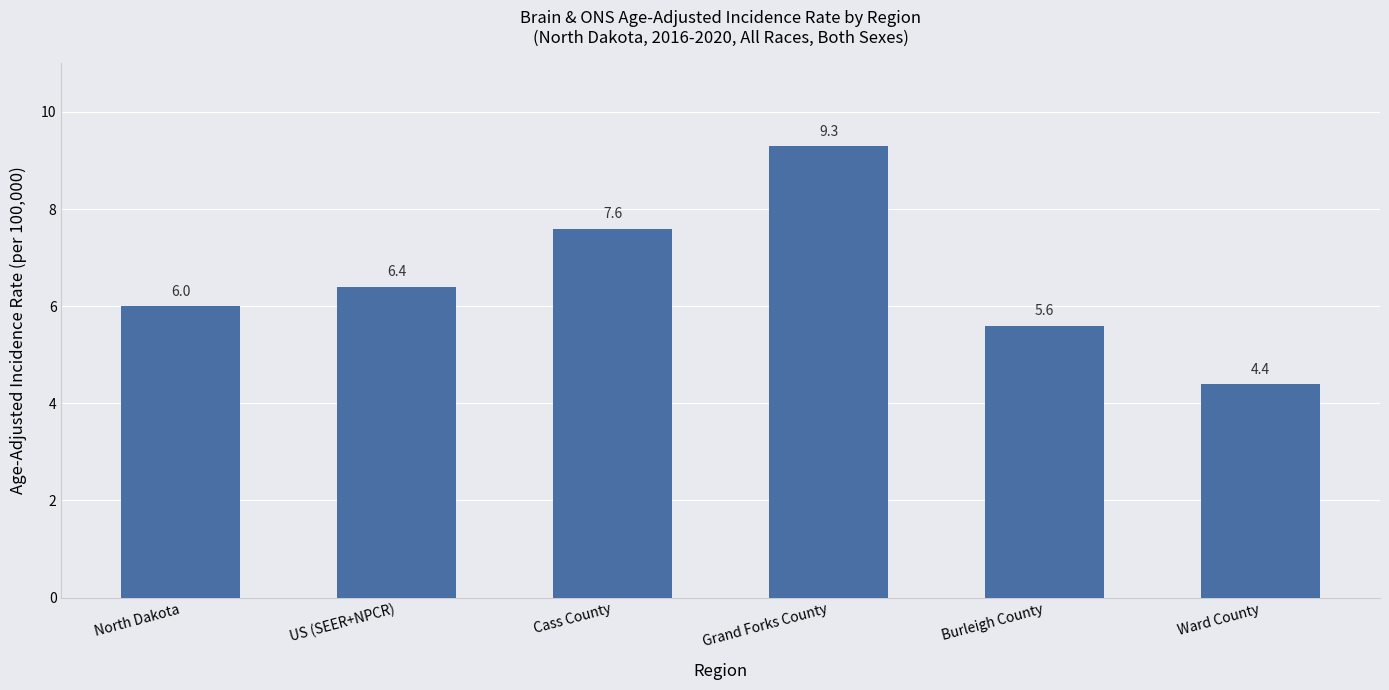

Reading right to left, extract all data points from this chart.

4.4	5.6	9.3	7.6	6.4	6.0